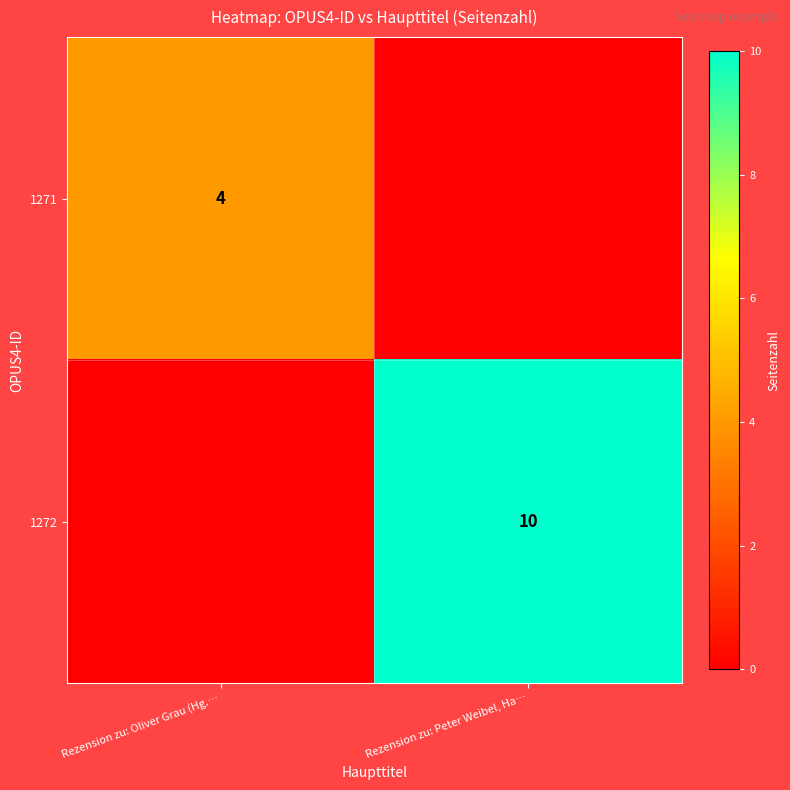

The value of 1272 at Rezension zu: Peter Weibel, Ha… is 10. True or false?

True